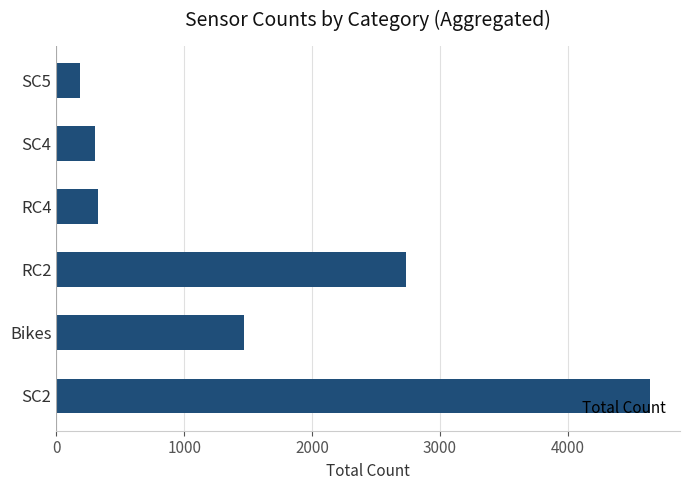

How many bars are there in total?

6